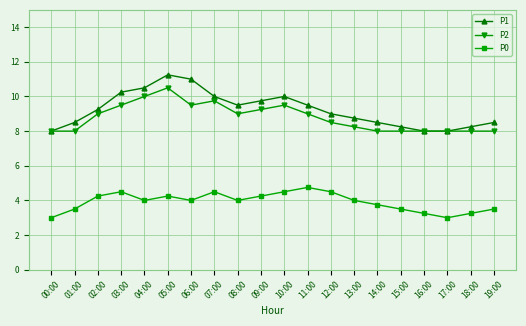

Count the P0 values in the range 3 to 4.

12